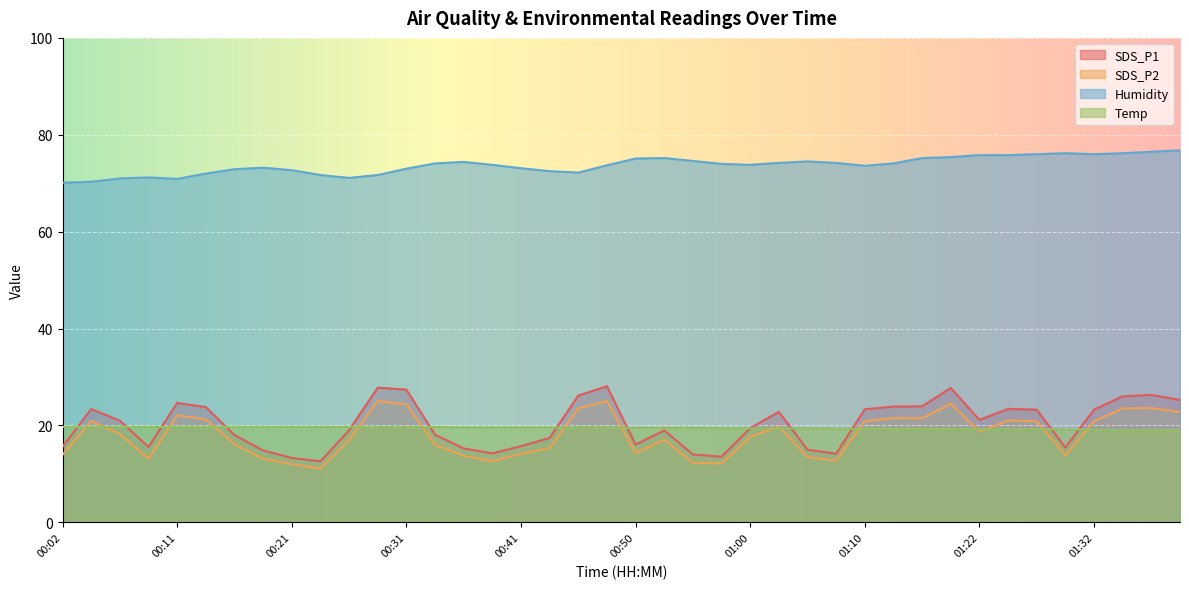

True or false: Humidity has a value of 74.2 at 01:08.

True